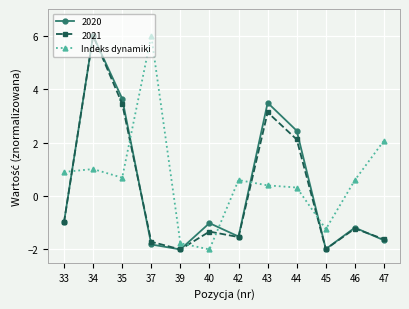

What is the value of the 2020 point at the 5th from the left?

-2.0